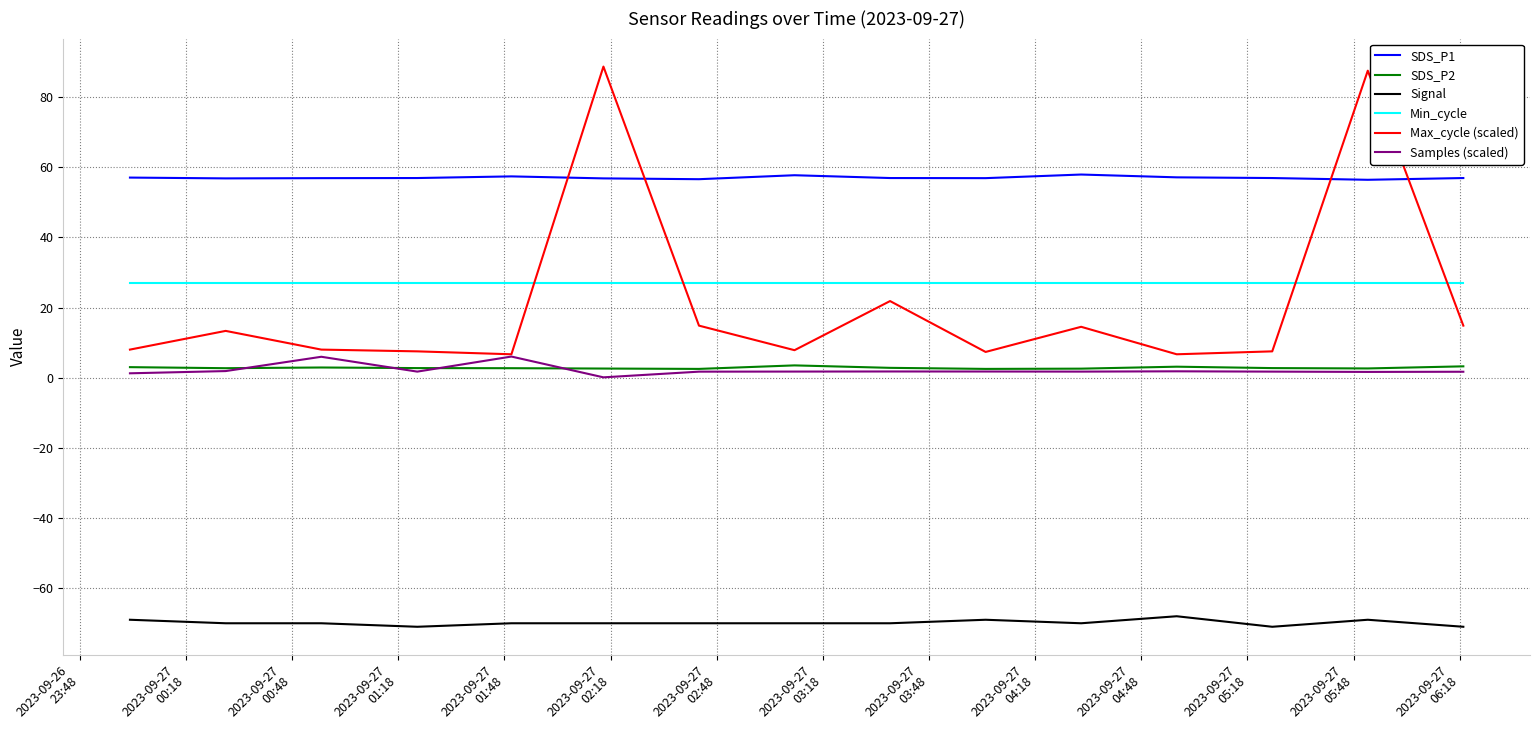

What is the maximum value for Max_cycle (scaled)?

88.7